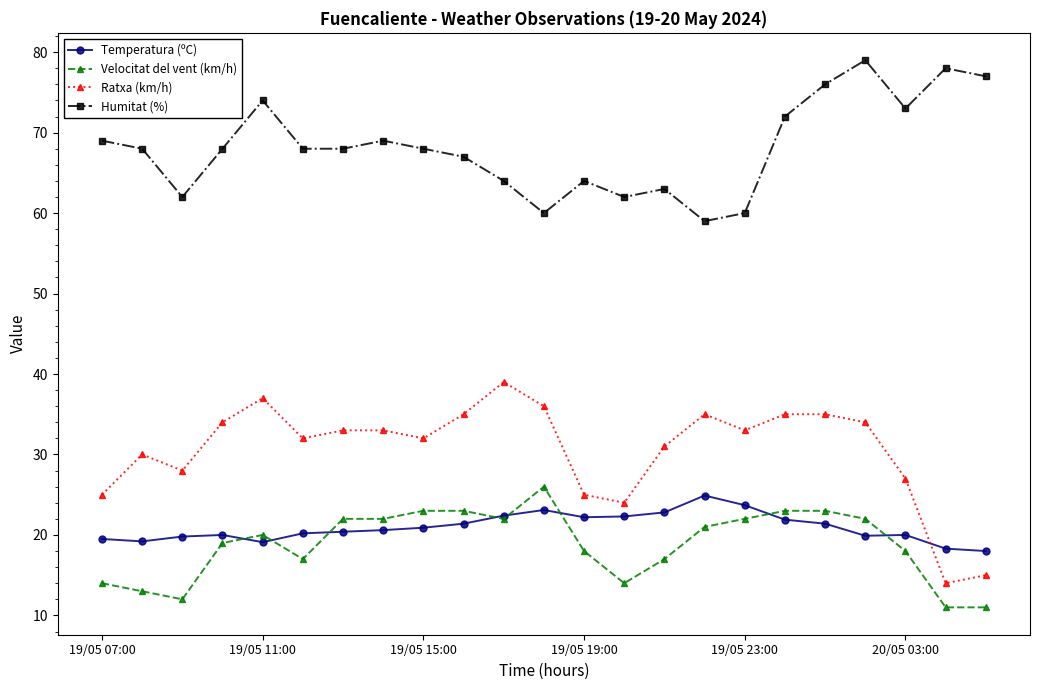

What is the value of the Temperatura (ºC) point at the 10th from the left?

21.4